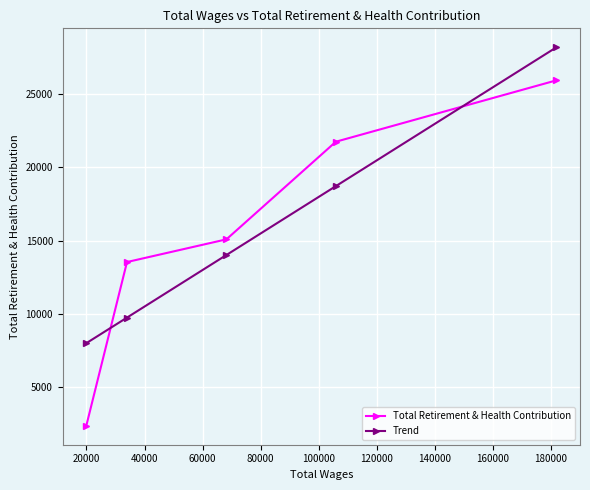

How many lines are shown in the chart?

2